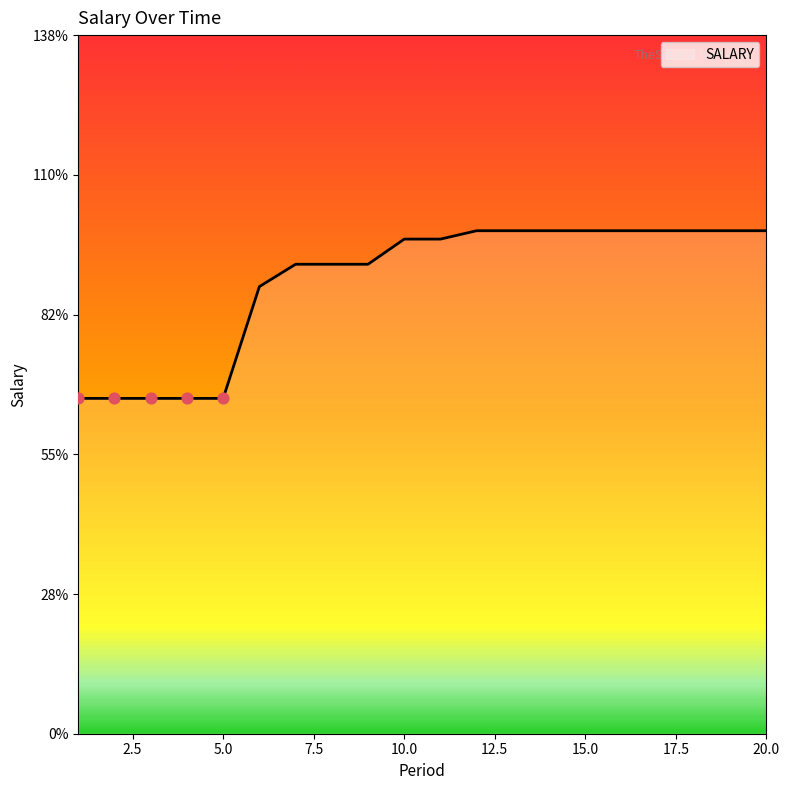

Does the chart have visible grid lines?

No